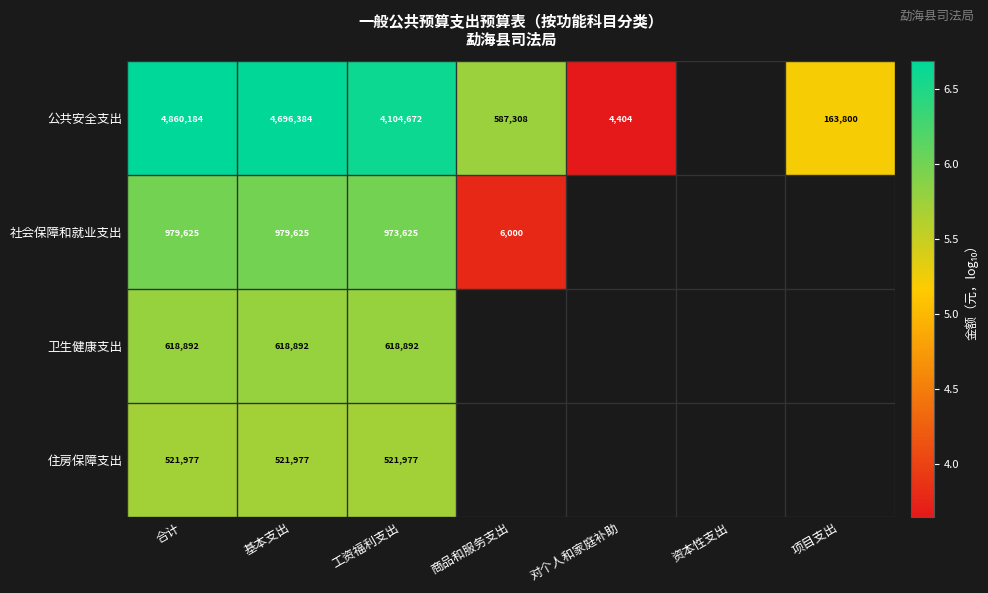

Is the value of 住房保障支出 at 工资福利支出 greater than the value of 卫生健康支出 at 合计?

No